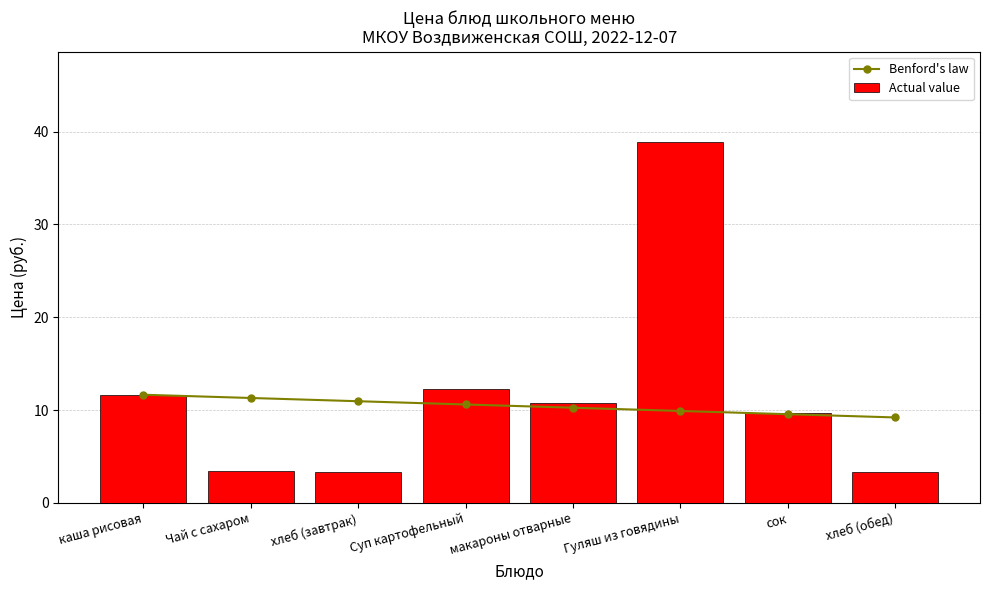

Reading left to right, extract all data points from this chart.

Benford's law: каша рисовая=11.6	Чай с сахаром=11.3	хлеб (завтрак)=10.9	Суп картофельный=10.6	макароны отварные=10.2	Гуляш из говядины=9.9	сок=9.6	хлеб (обед)=9.2
Actual value: каша рисовая=11.6	Чай с сахаром=3.4	хлеб (завтрак)=3.3	Суп картофельный=12.3	макароны отварные=10.8	Гуляш из говядины=38.9	сок=9.7	хлеб (обед)=3.3